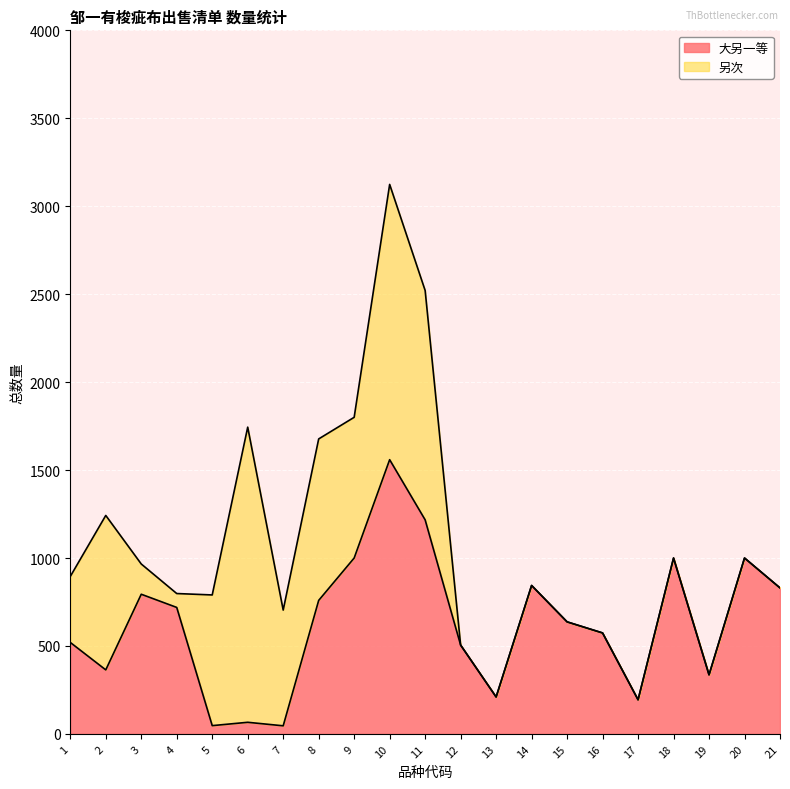

True or false: there are more than 0 points higher than both neighbors.

True